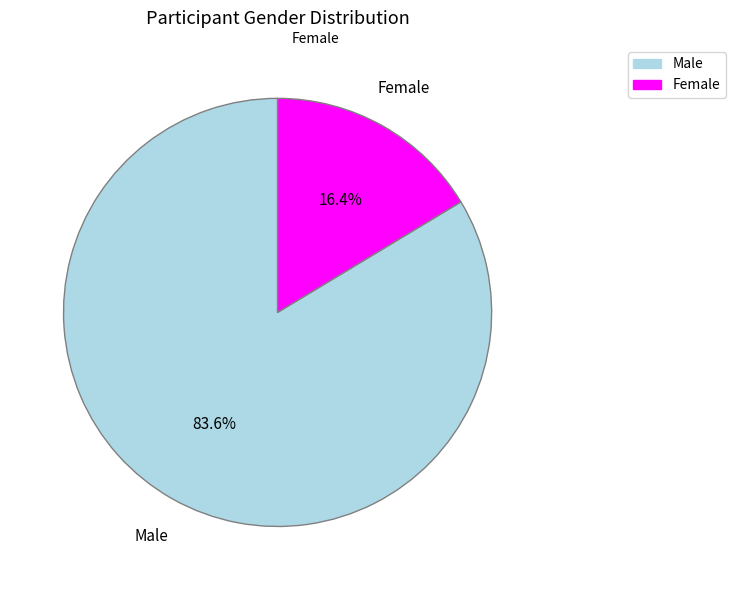

Is there any slice that represents more than half of the pie?

Yes